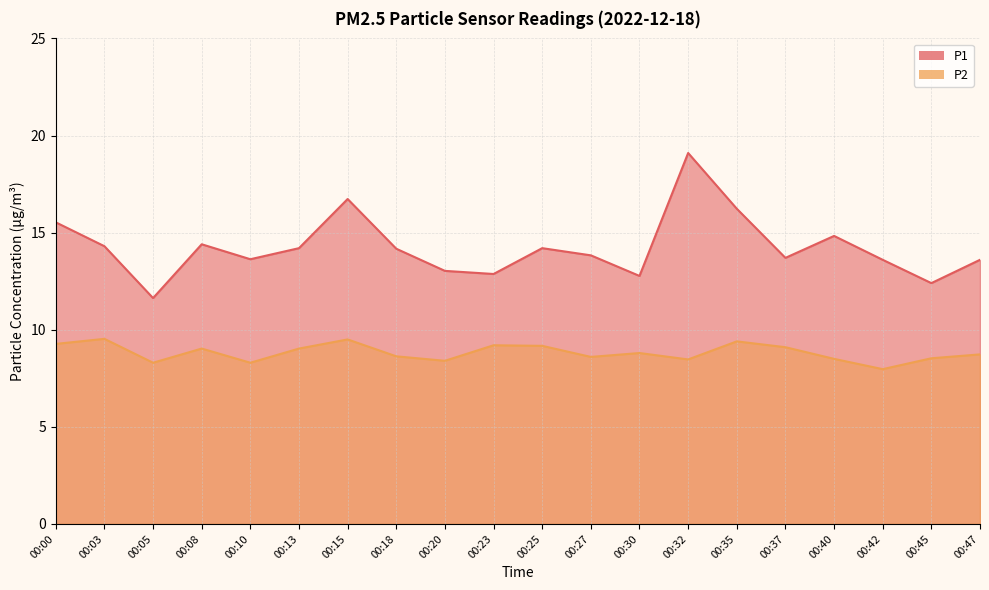

What is the minimum value for P1?

11.6